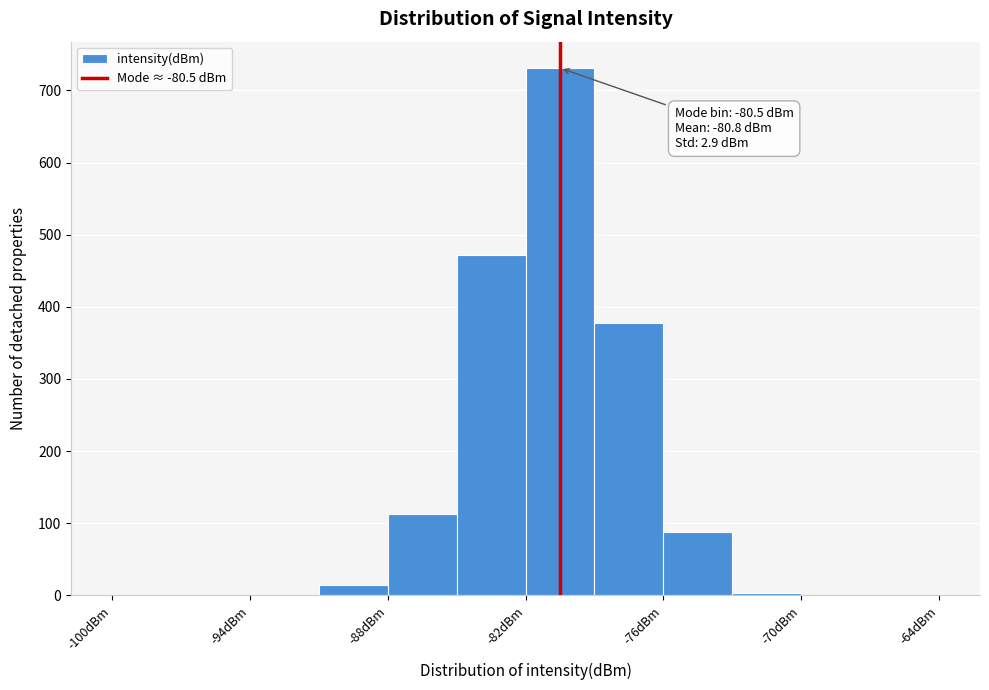

Read against the x-axis, roughly where is the centre of the tallest bar?

-80